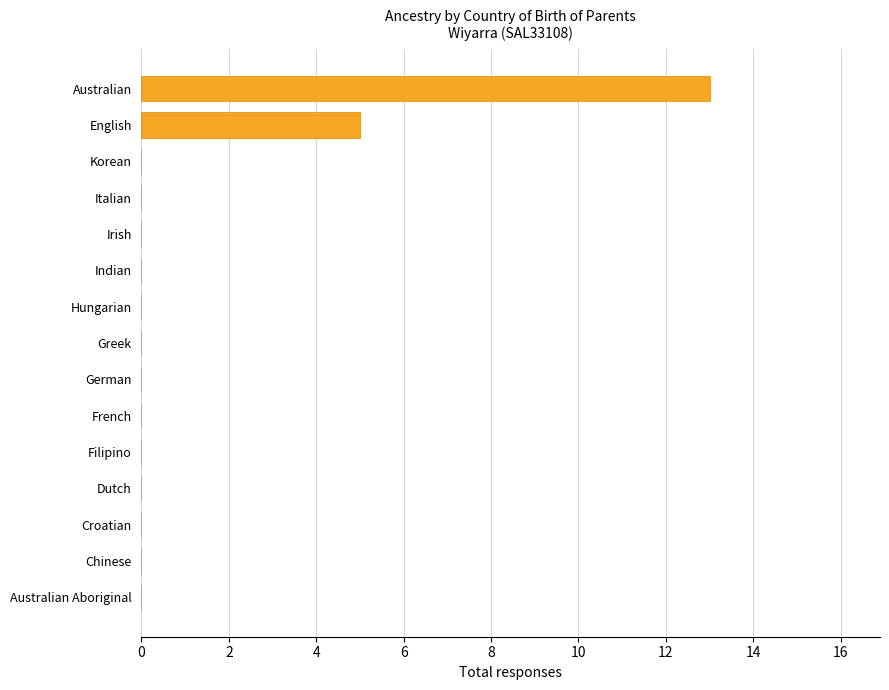

What is the change in value from Greek to Australian?

+13